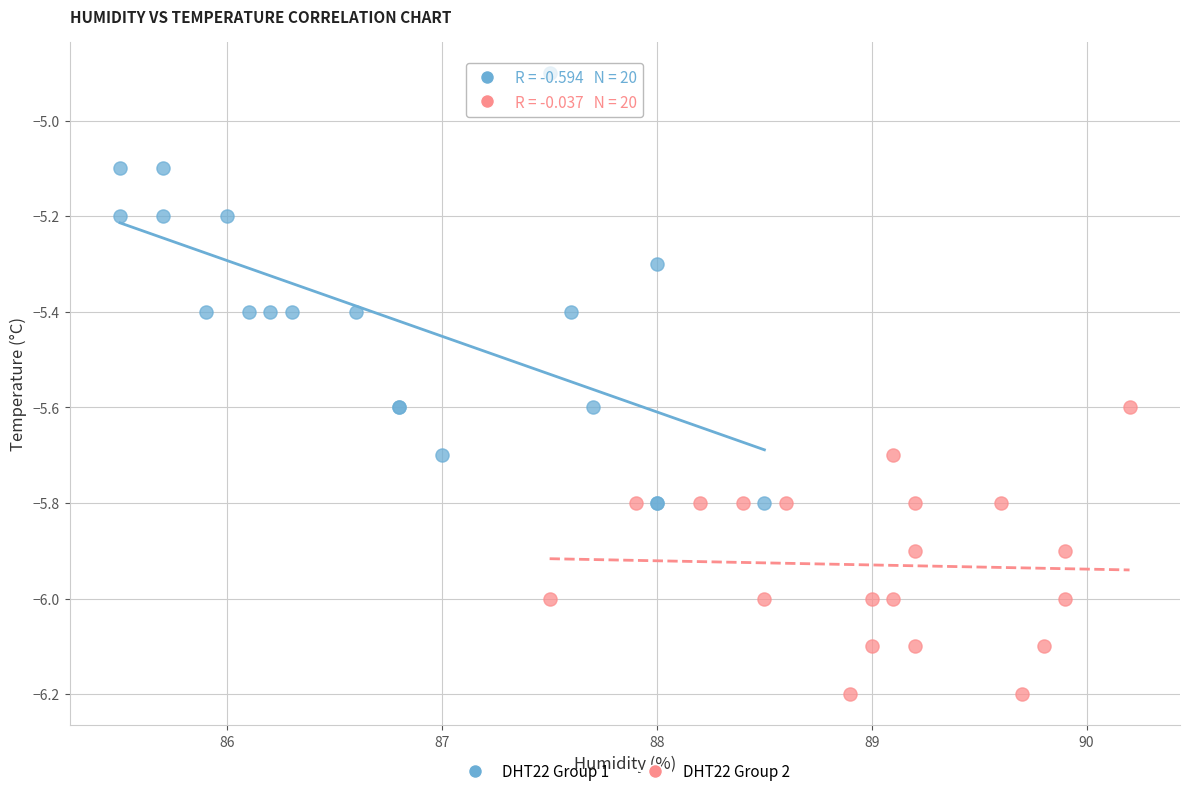

Which series has the largest Y range (max minus min)?

DHT22 Group 1